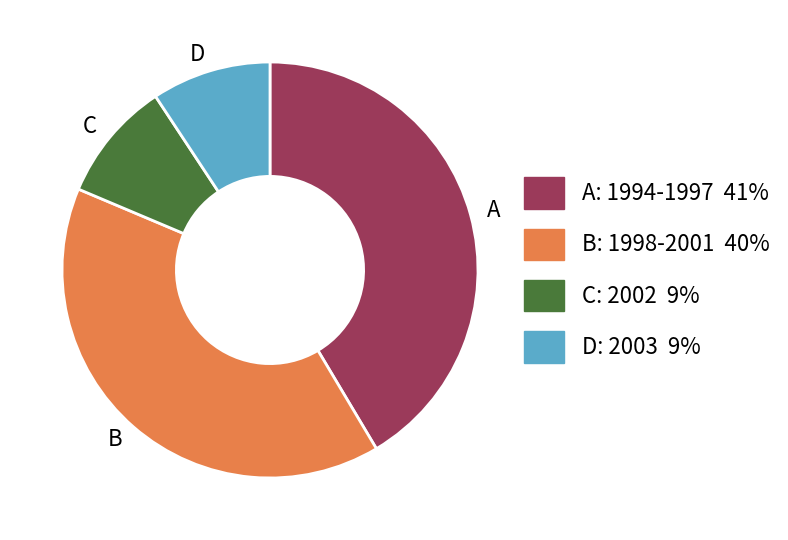

Which slice is the largest?

A: 1994-1997 41%